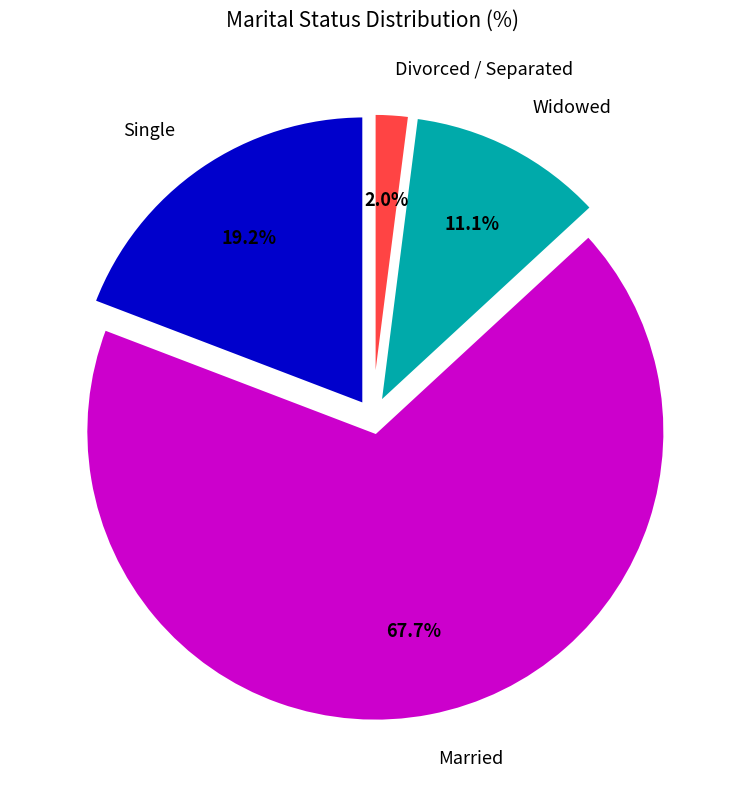

Is there a majority slice in this chart?

Yes